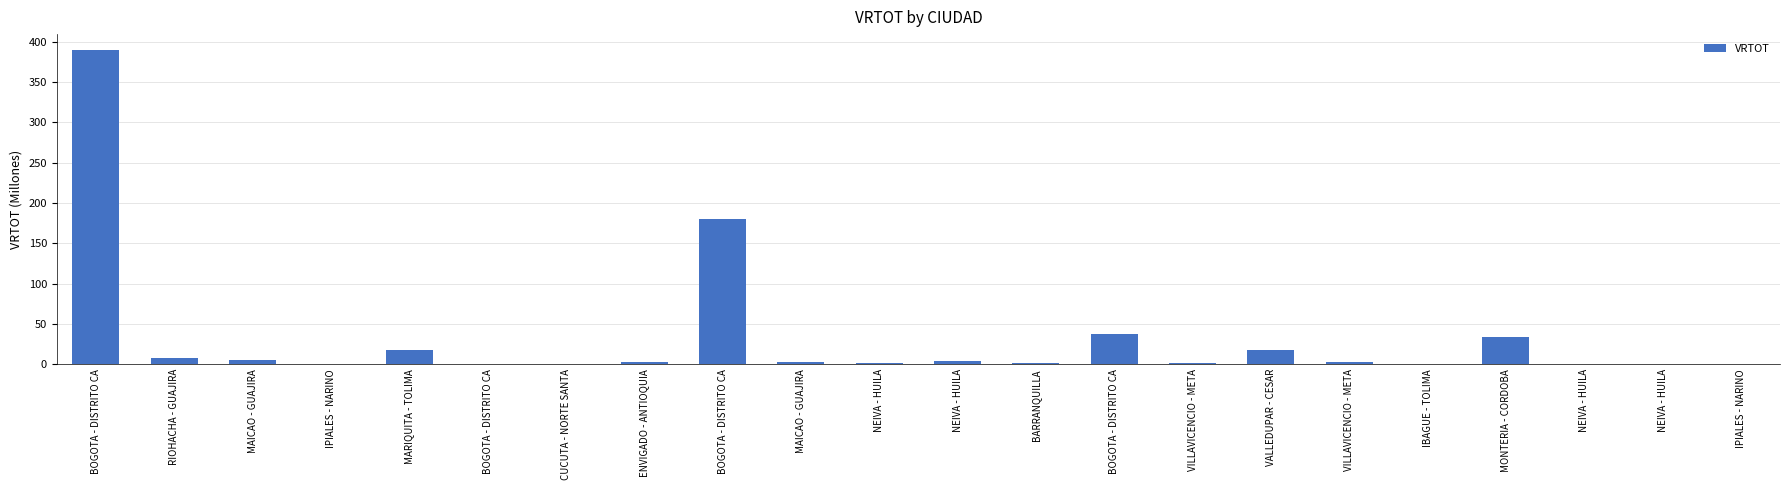

How many series are shown in this chart?

1